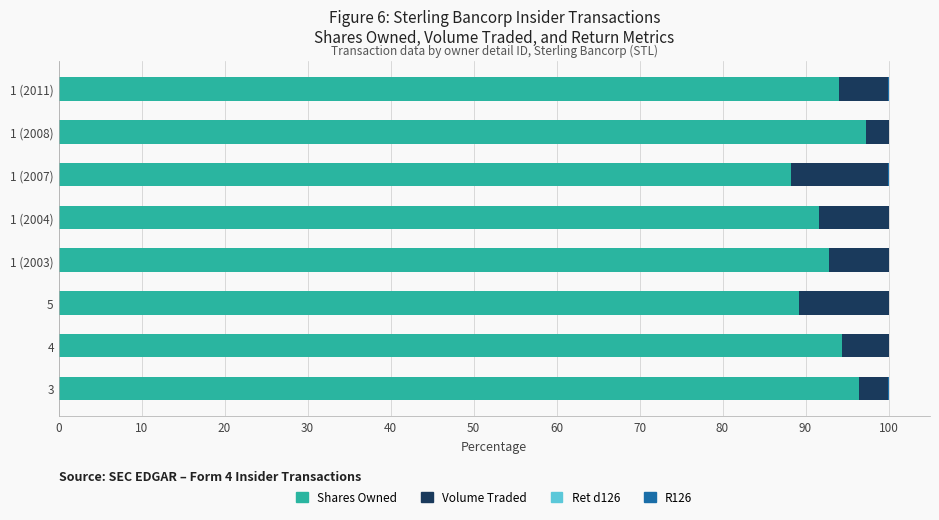

How many groups of bars are there?

8